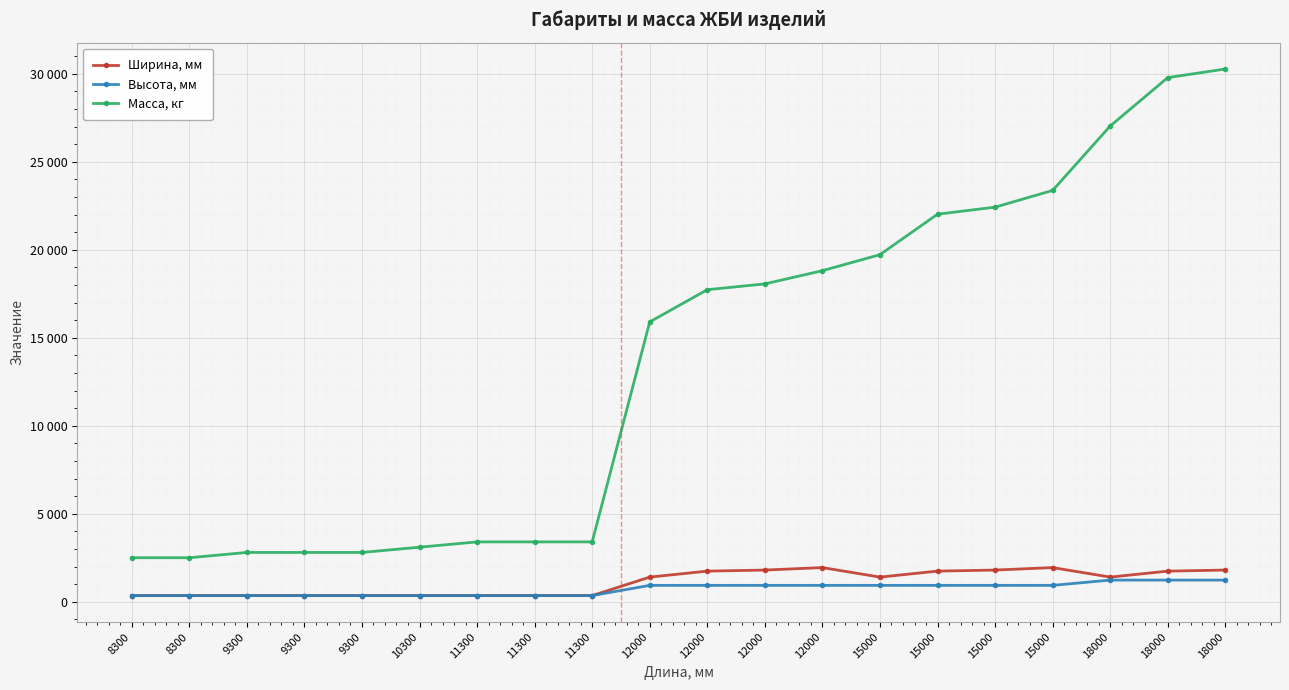

True or false: Высота, мм and Масса, кг intersect in this chart.

False